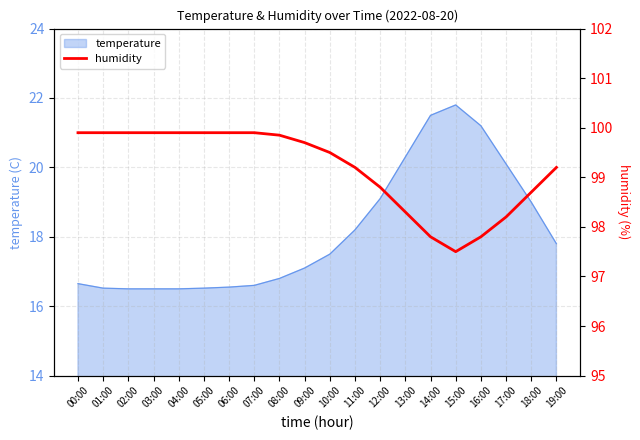

Is it true that temperature equals 16.5 at 01:00?

True